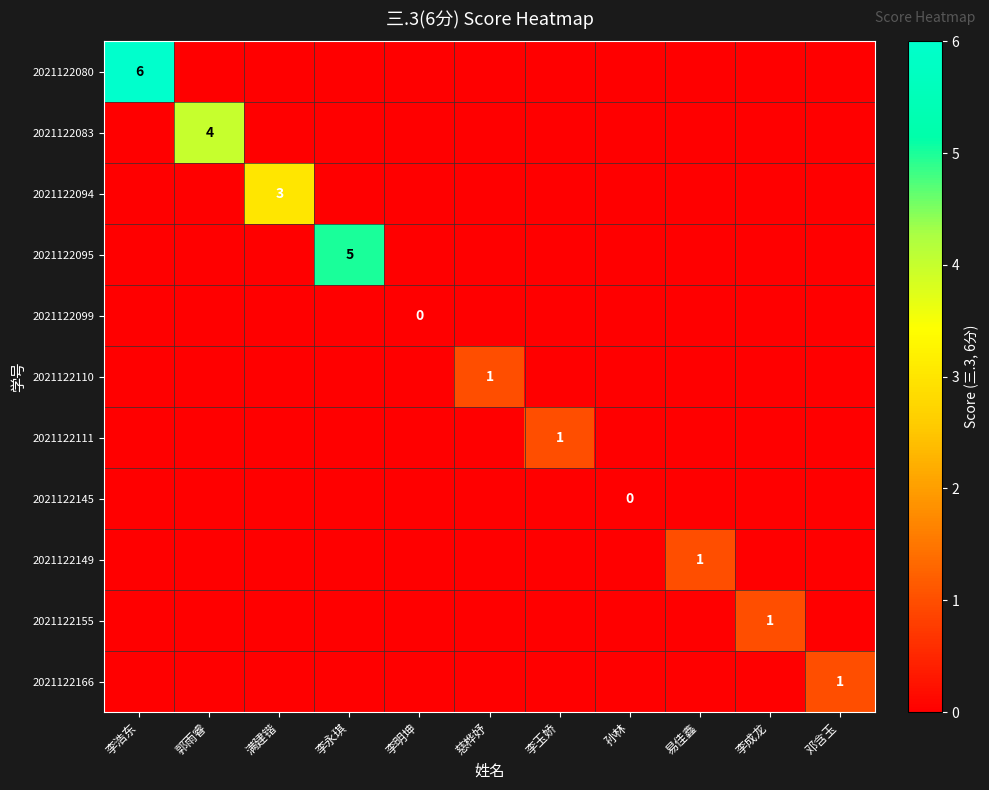

True or false: 2021122080 has a value of 11 at 李浩东.

False